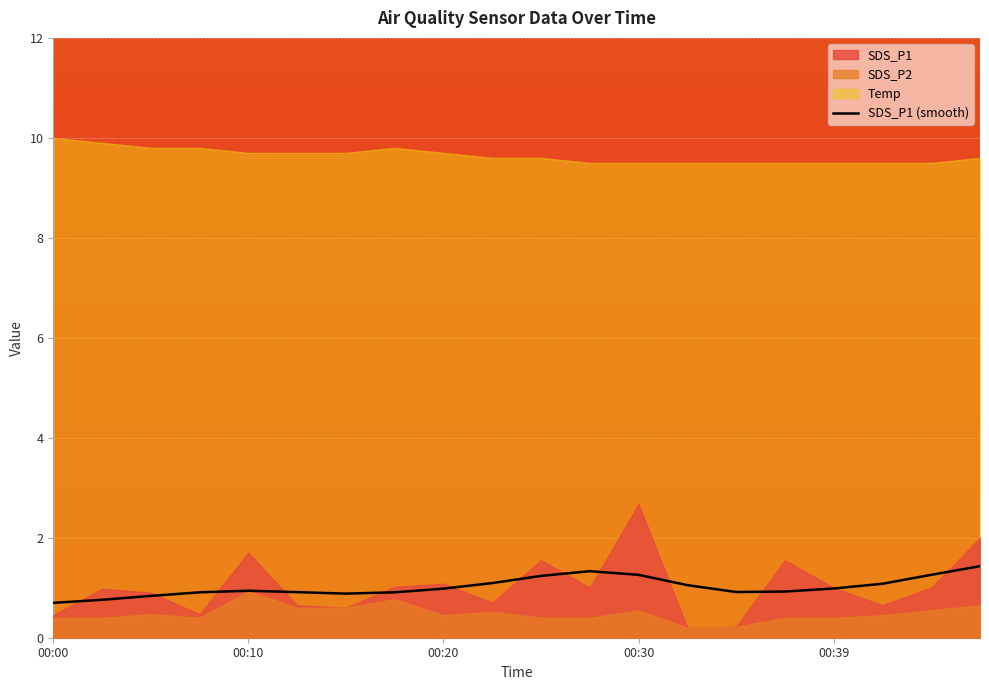

True or false: SDS_P1 (smooth) has a value of 0.9 at 00:10.

True